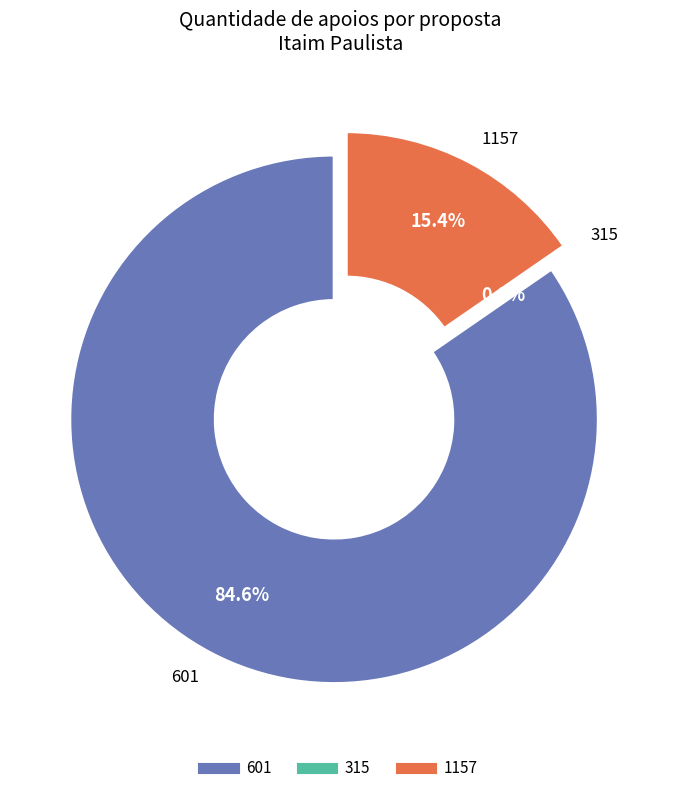

How many slices are in this pie chart?

3